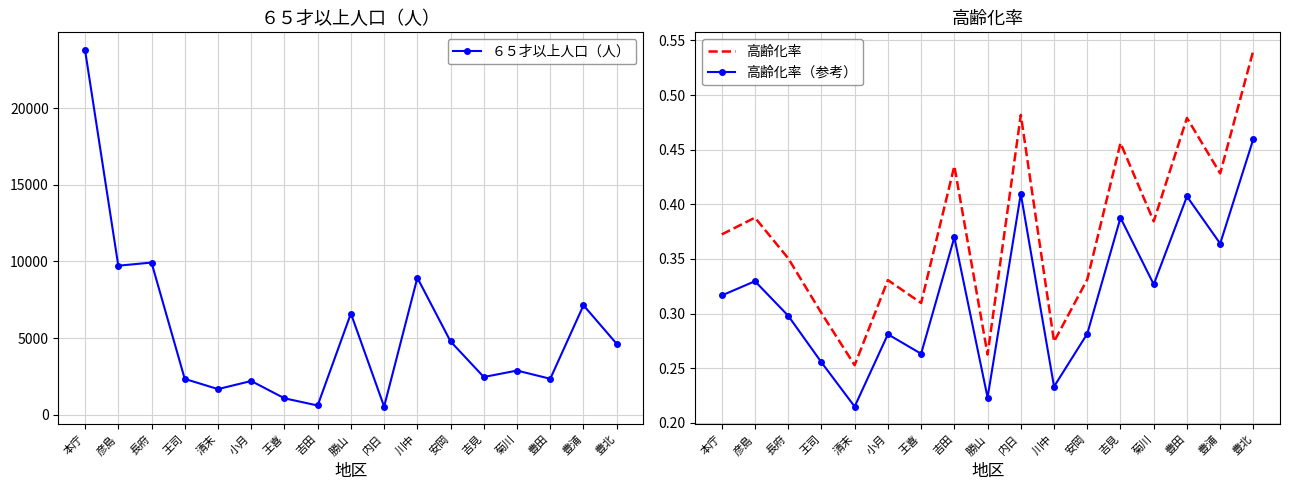

What are all the series names shown in the legend?

６５才以上人口（人）, 高齢化率, 高齢化率（参考）